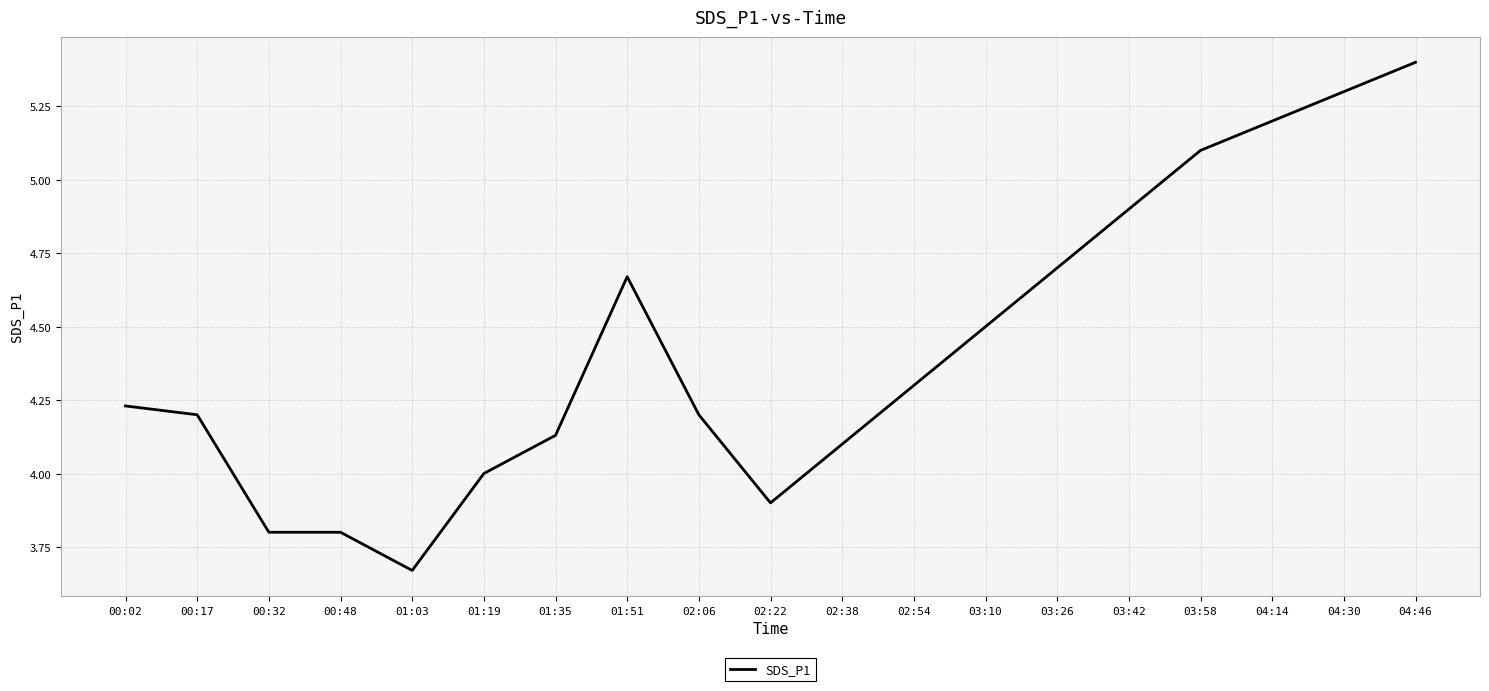

What position from the left is 00:17?

2